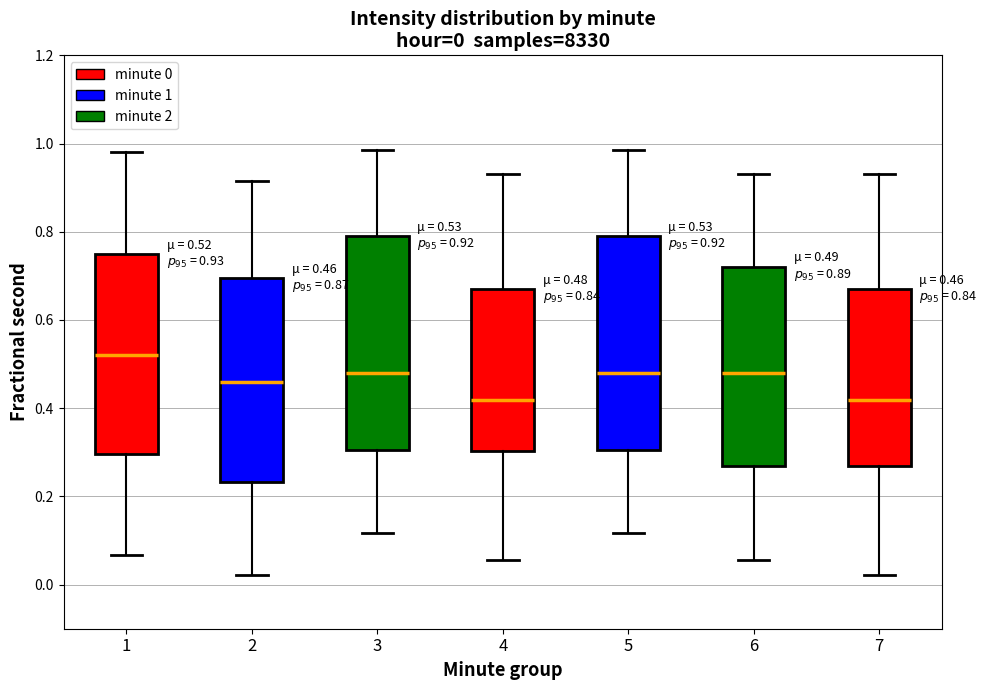

Which box has the highest median line?

1